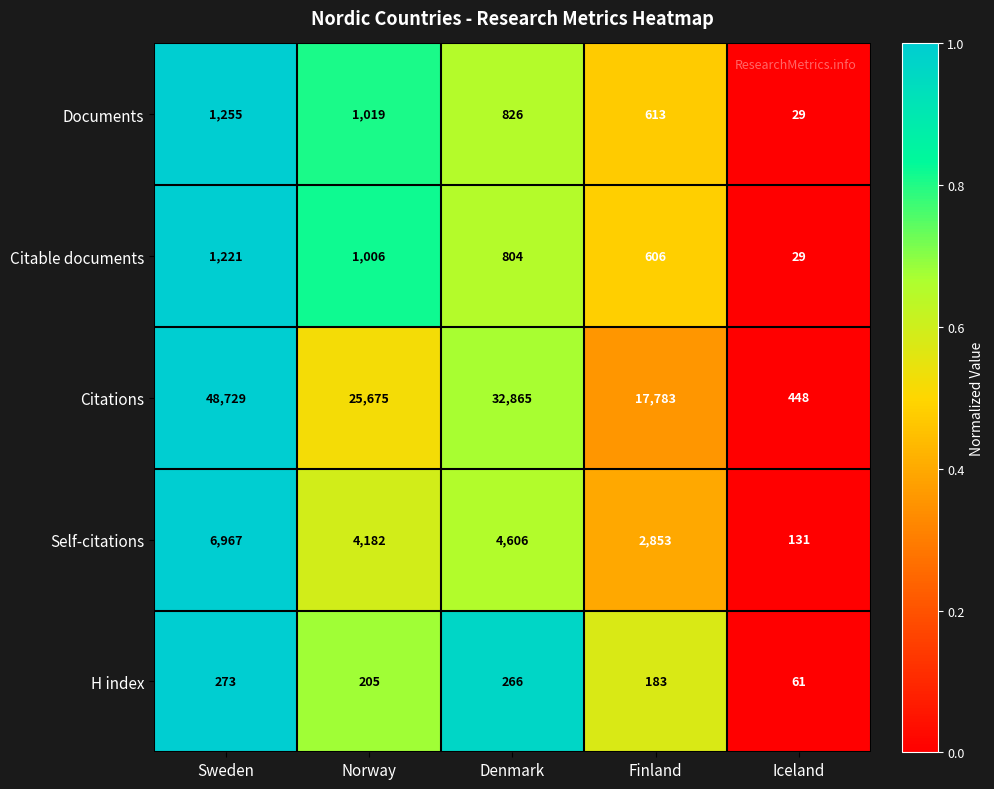

Reading left to right, list all the values displayed in this chart.

Documents: 1255	1019	826	613	29
Citable documents: 1221	1006	804	606	29
Citations: 48729	25675	32865	17783	448
Self-citations: 6967	4182	4606	2853	131
H index: 273	205	266	183	61